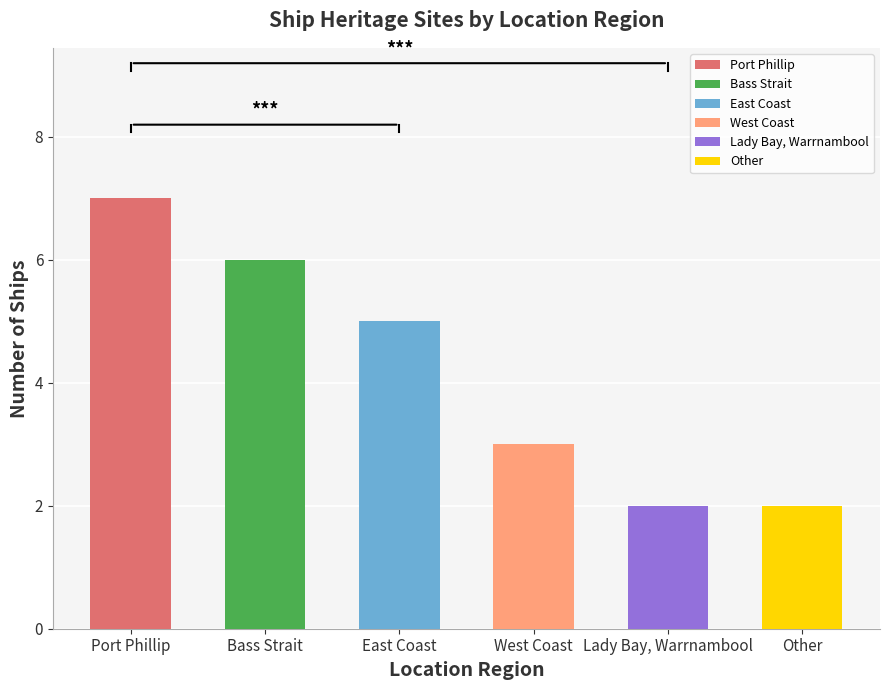

Count the values in the range 2 to 6.

5